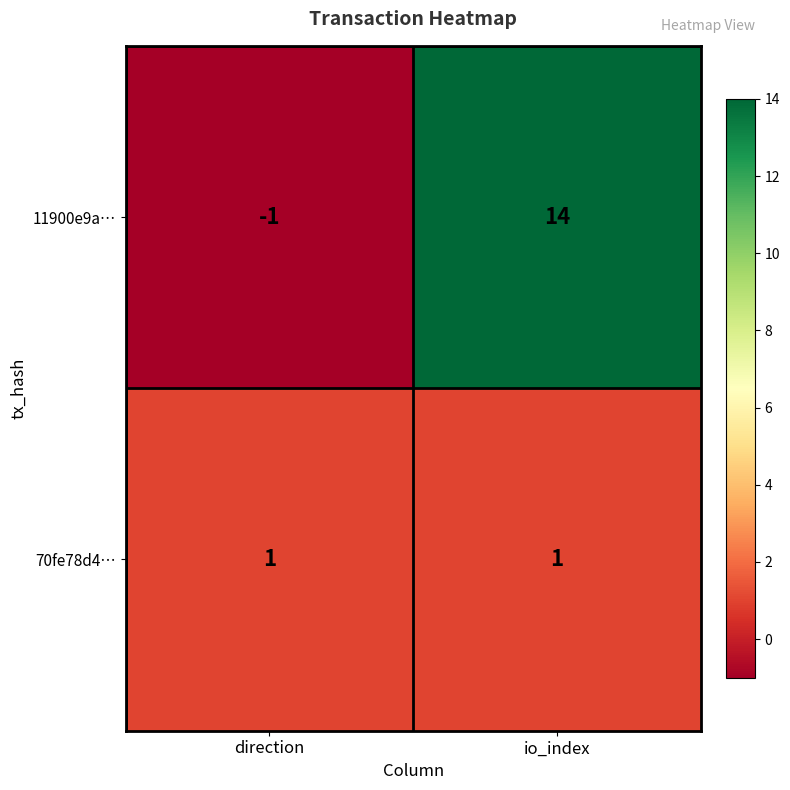

The value of 11900e9a… at direction is -2. True or false?

False